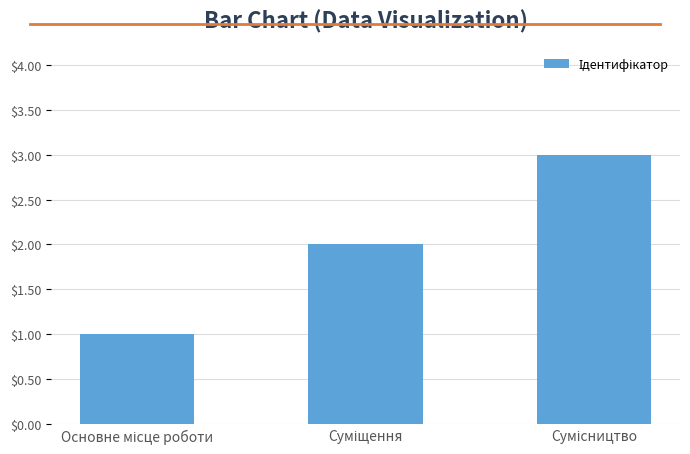

Reading left to right, list all the values displayed in this chart.

1	2	3